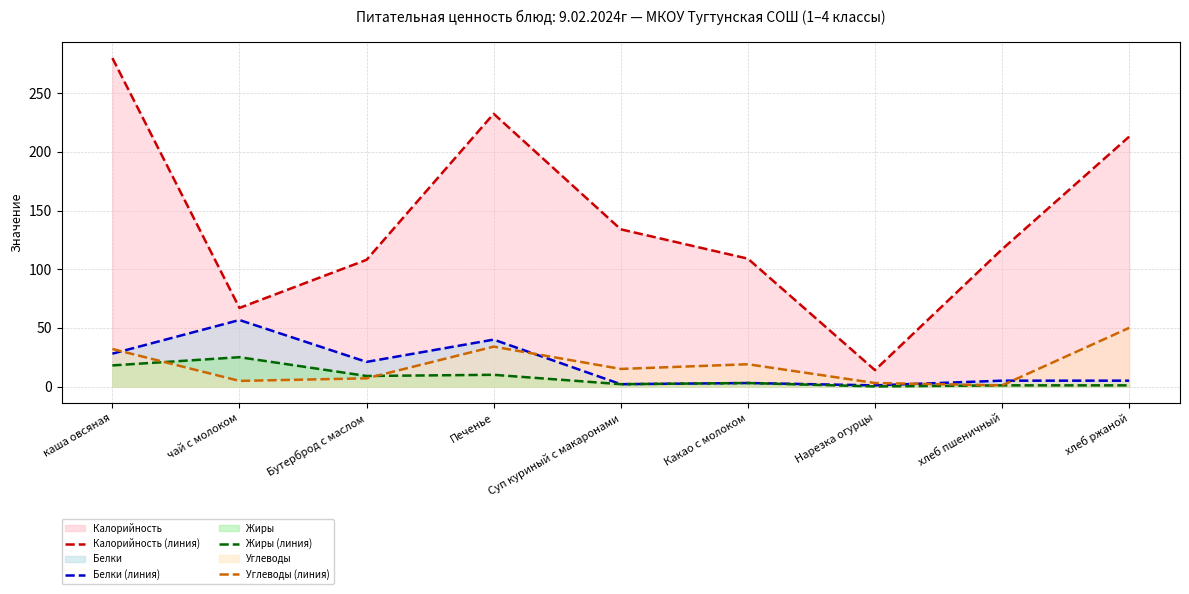

What is the label of the 7th point from the right?

Бутерброд с маслом